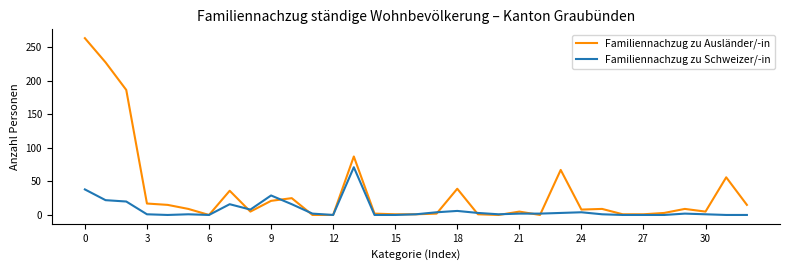

What is the maximum value shown in the chart?

263